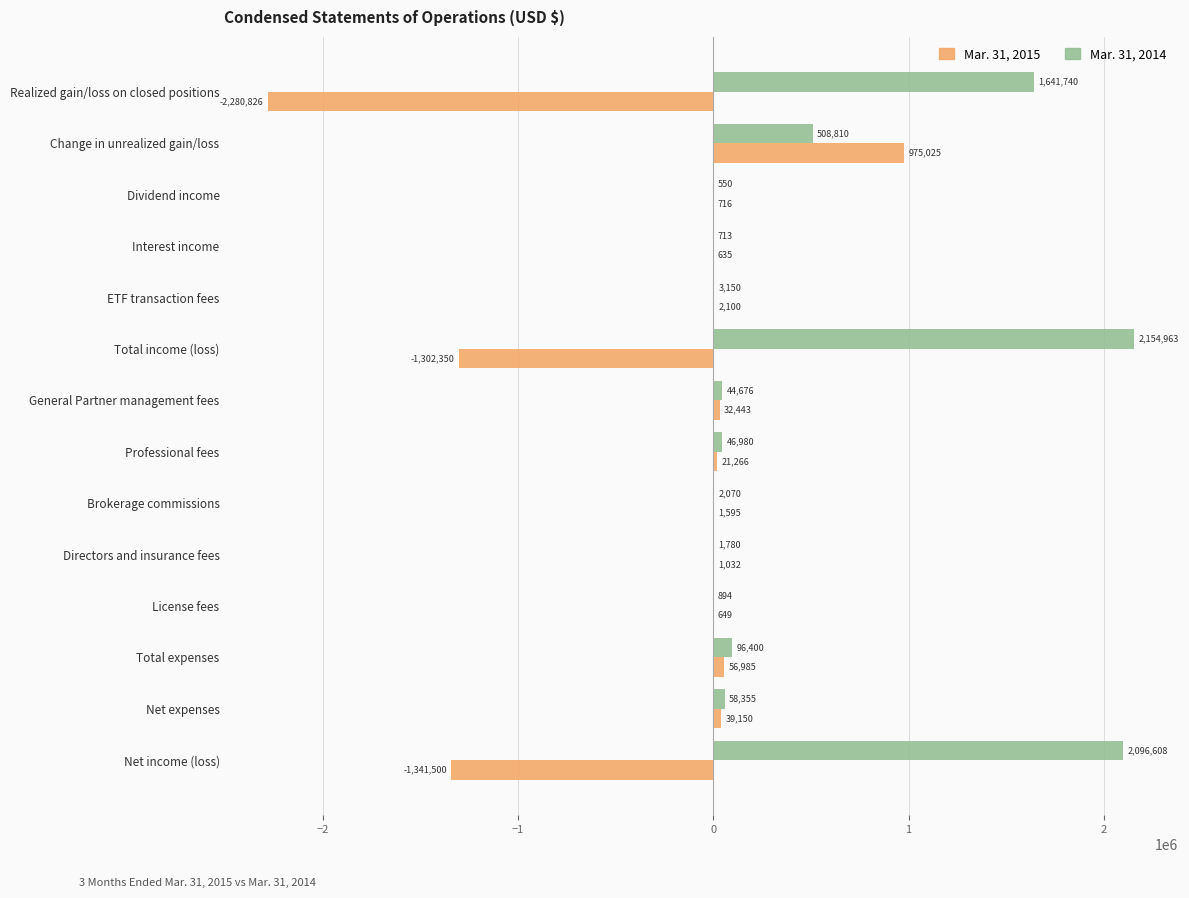

At which label does Mar. 31, 2014 reach its peak?

Total income (loss)